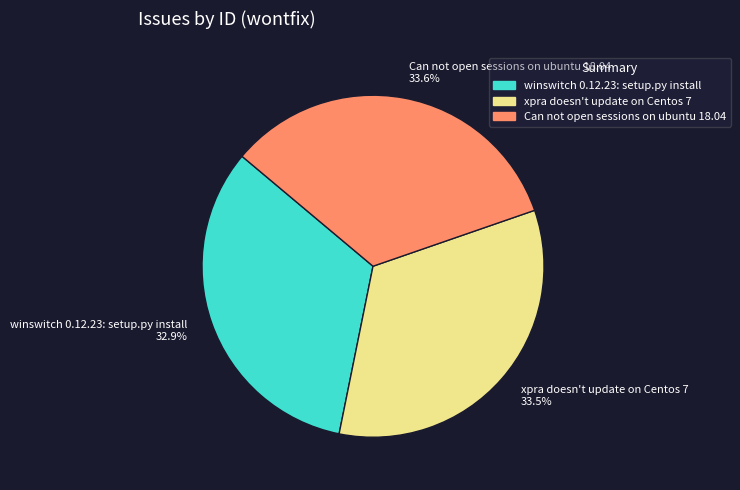

What percentage do winswitch 0.12.23: setup.py install 32.9% and xpra doesn't update on Centos 7 33.5% together represent?

66.4%